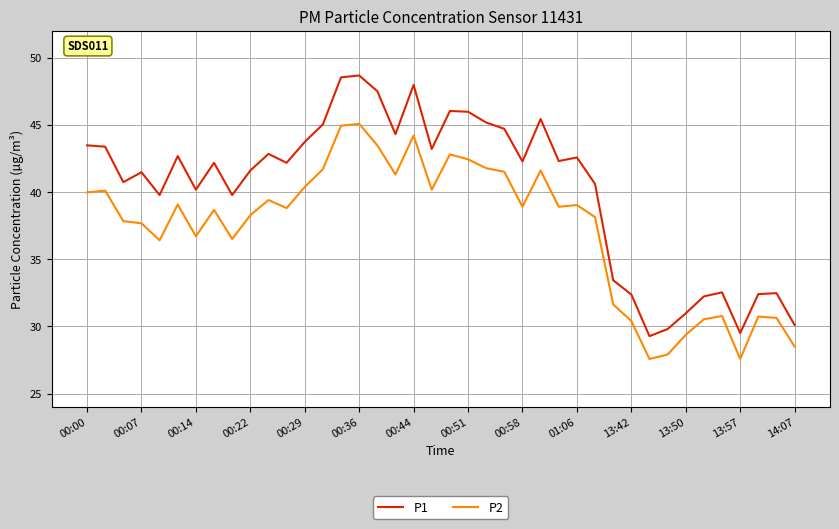

What are all the series names shown in the legend?

P1, P2